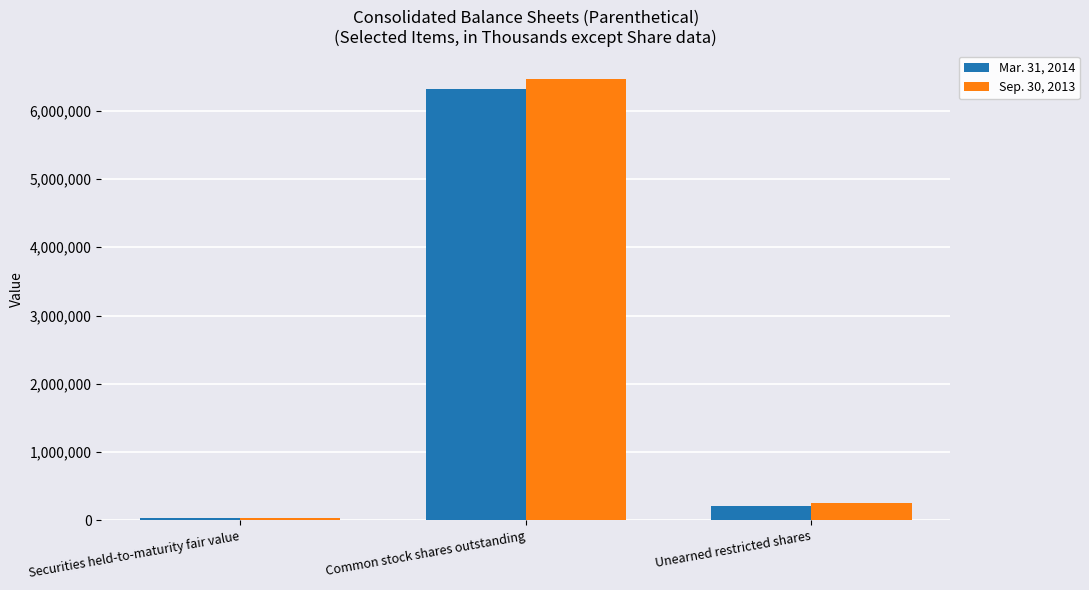

What is the total value across all series at Securities held-to-maturity fair value?

69751